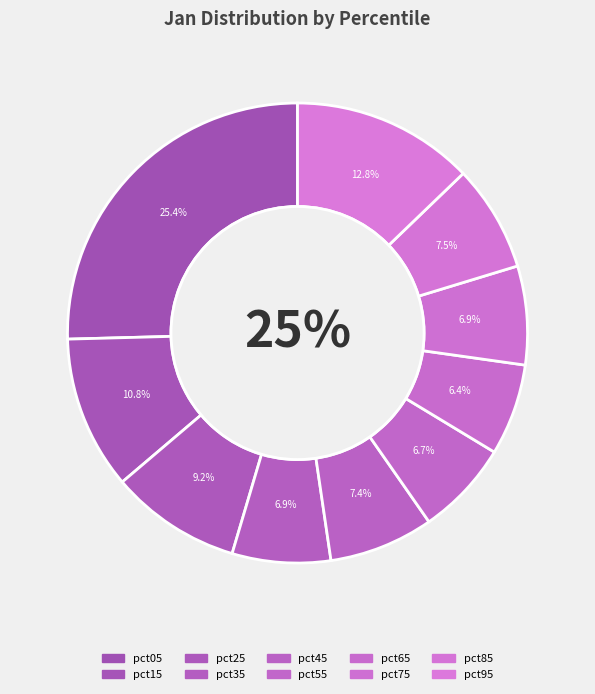

Is there any slice that represents more than half of the pie?

No